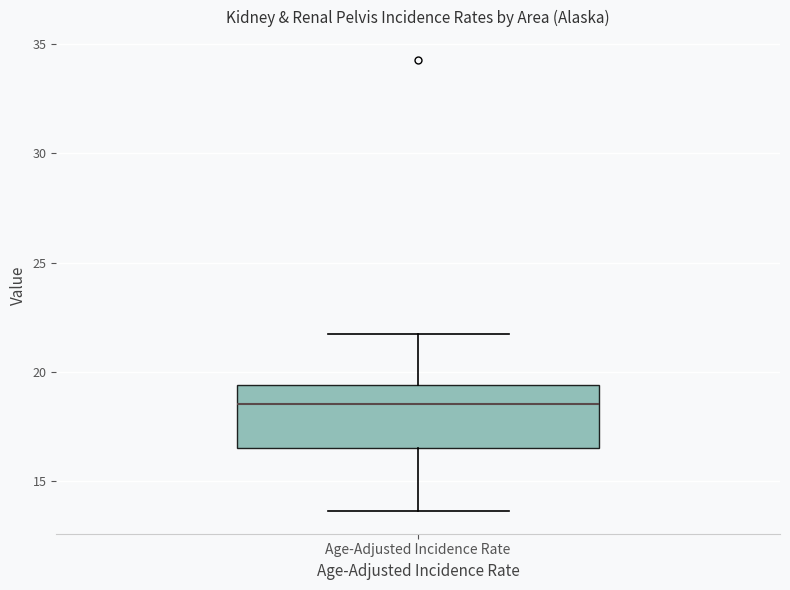

Transcribe this box plot: give where the median line is, the range the box spans, and where the two whiskers end, as read against the y-axis. The values are not printed on the chart, so give them approximately, as read against the axis.

median 18.5, box 16.5 to 19.5, whiskers 13.5 to 21.5